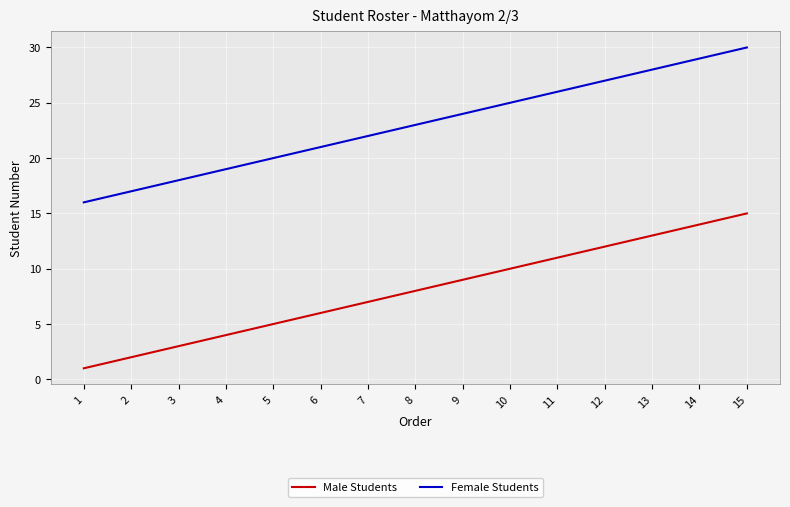

At which label does Female Students reach its minimum?

1